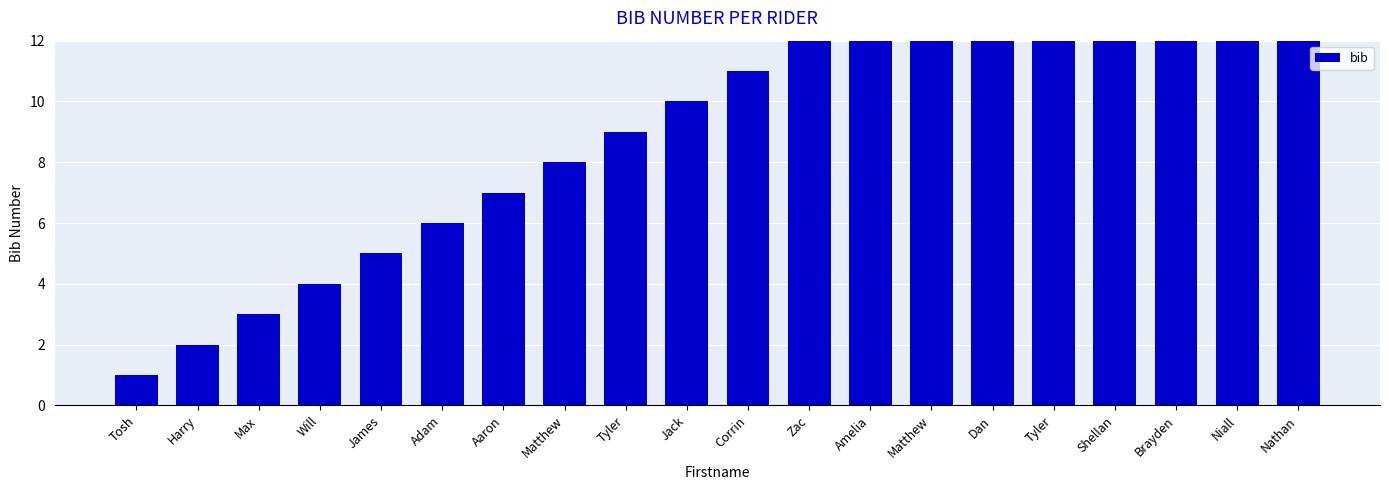

Where is the data nearest to the value 10?

Jack